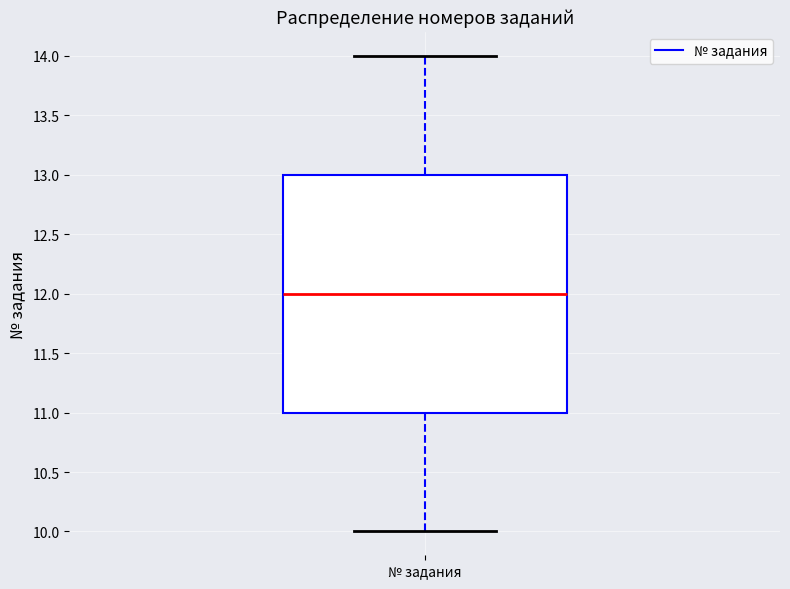

Read this box plot against the y-axis: the position of the median line, the range covered by the box, and the ends of both whiskers. The values are not printed on the chart, so give them approximately, as read against the axis.

median 12, box 11 to 13, whiskers 10 to 14